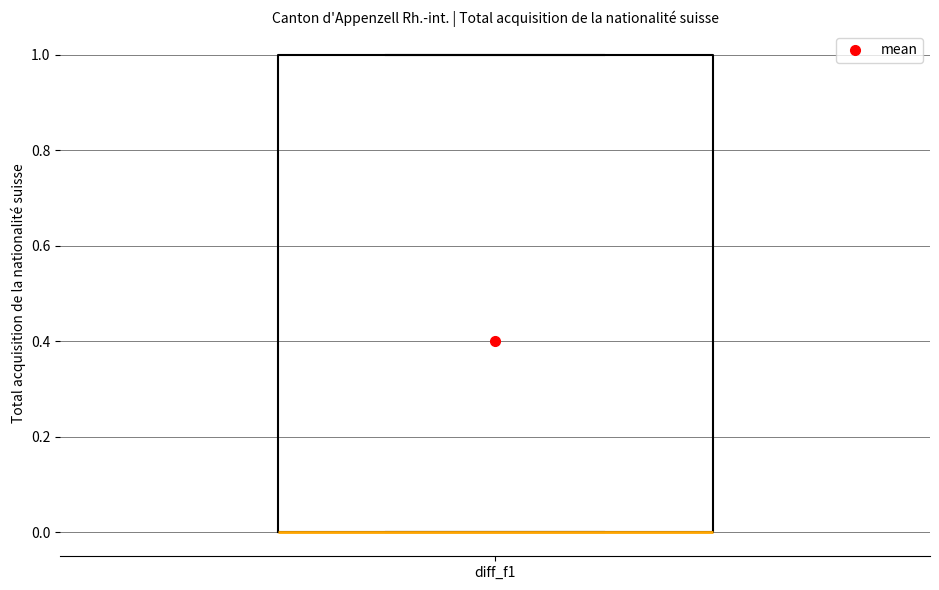

Transcribe this box plot: give where the median line is, the range the box spans, and where the two whiskers end, as read against the y-axis. The values are not printed on the chart, so give them approximately, as read against the axis.

median 0 (drawn on the box's lower edge), box 0 to 1, whiskers 0 to 1